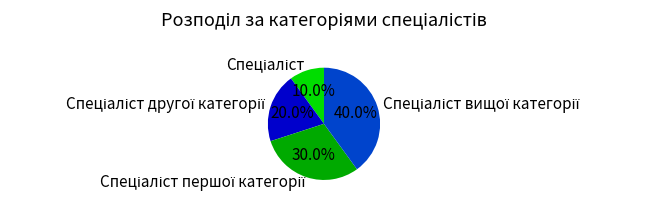

Is there a majority slice in this chart?

No